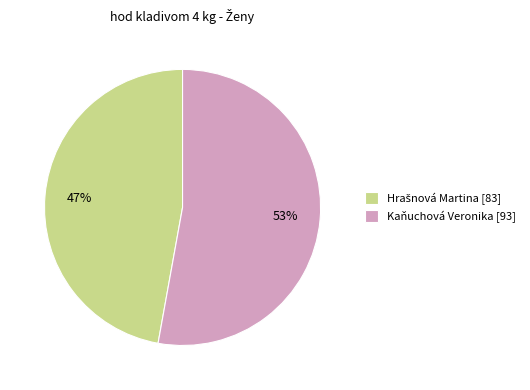

Is it true that Kaňuchová Veronika [93] is 41% of the pie?

False